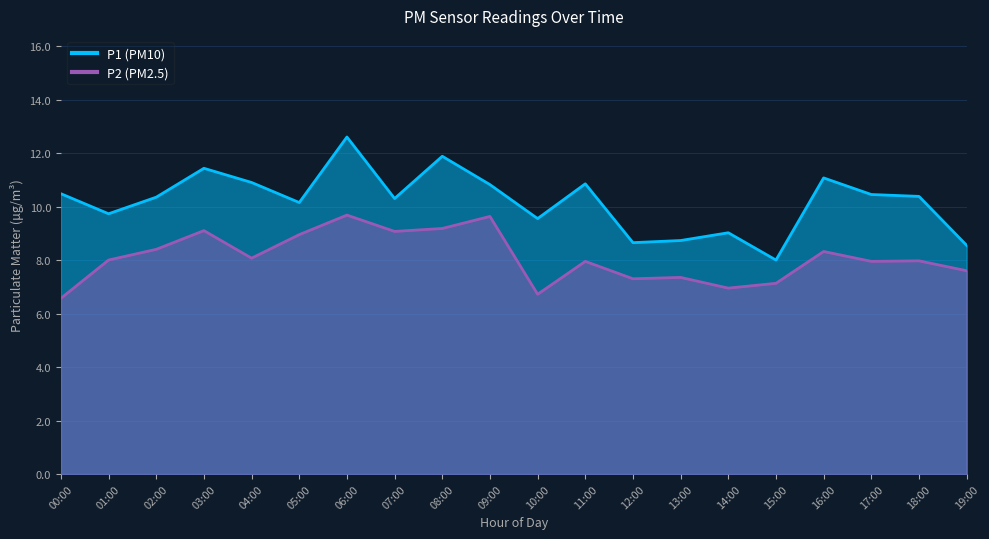

Between 19:00 and 18:00, which is larger?

18:00